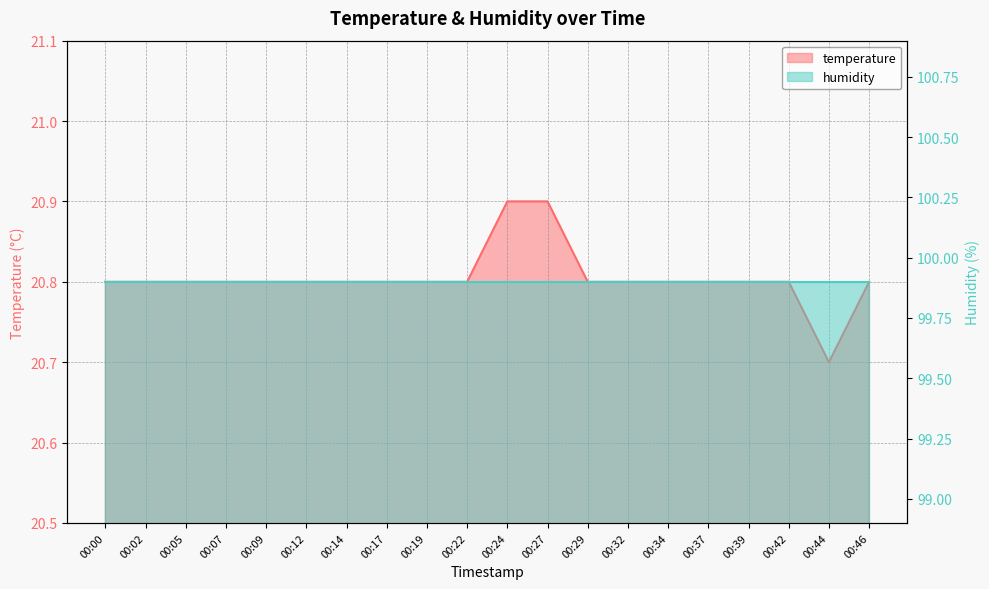

Reading left to right, extract all data points from this chart.

20.8	20.8	20.8	20.8	20.8	20.8	20.8	20.8	20.8	20.8	20.9	20.9	20.8	20.8	20.8	20.8	20.8	20.8	20.7	20.8